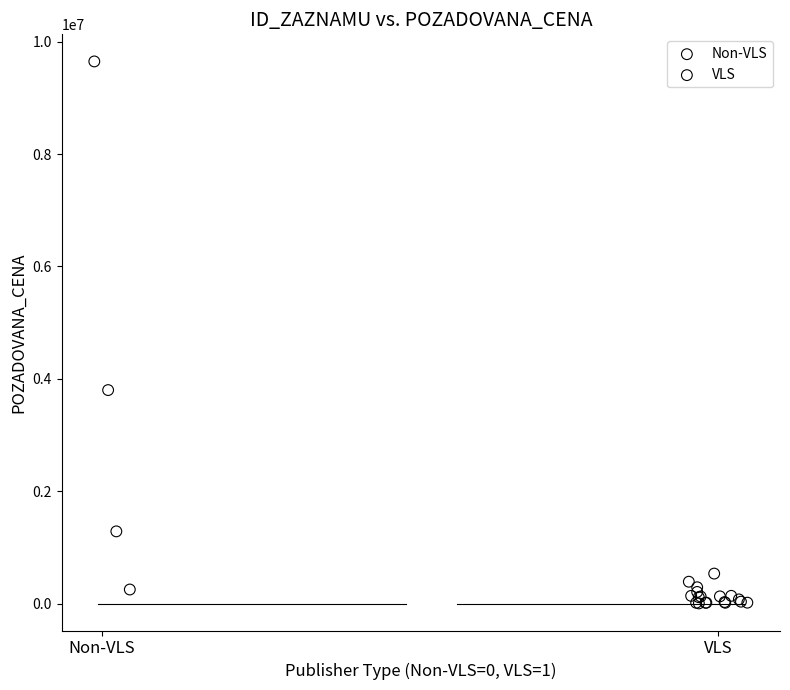

Which series has the widest spread of Y values?

Non-VLS